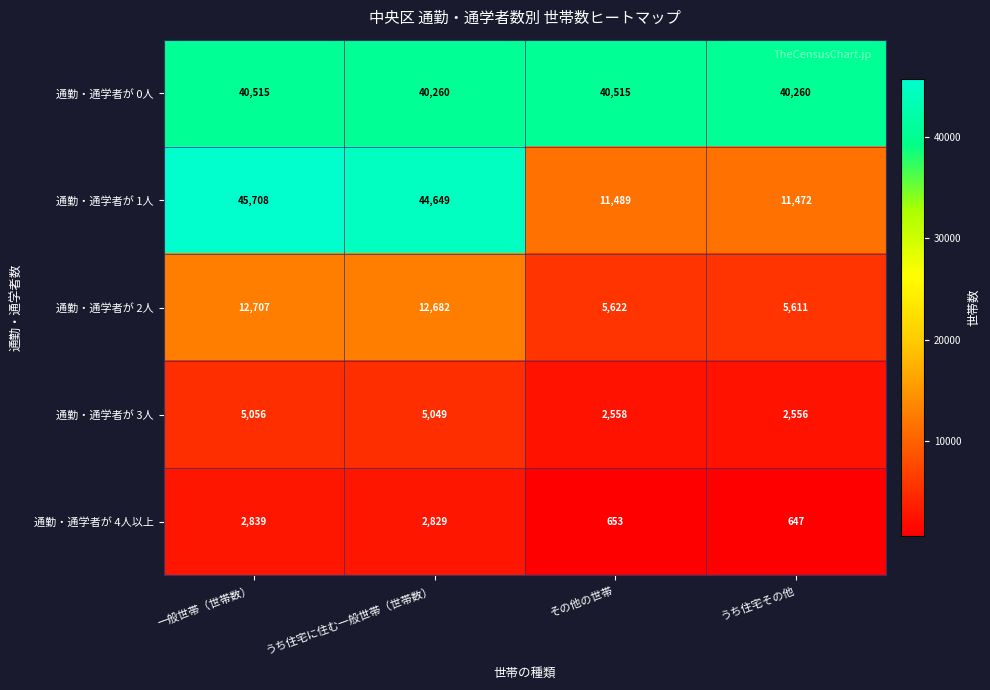

What is the total value across all series at 一般世帯（世帯数）?

106825